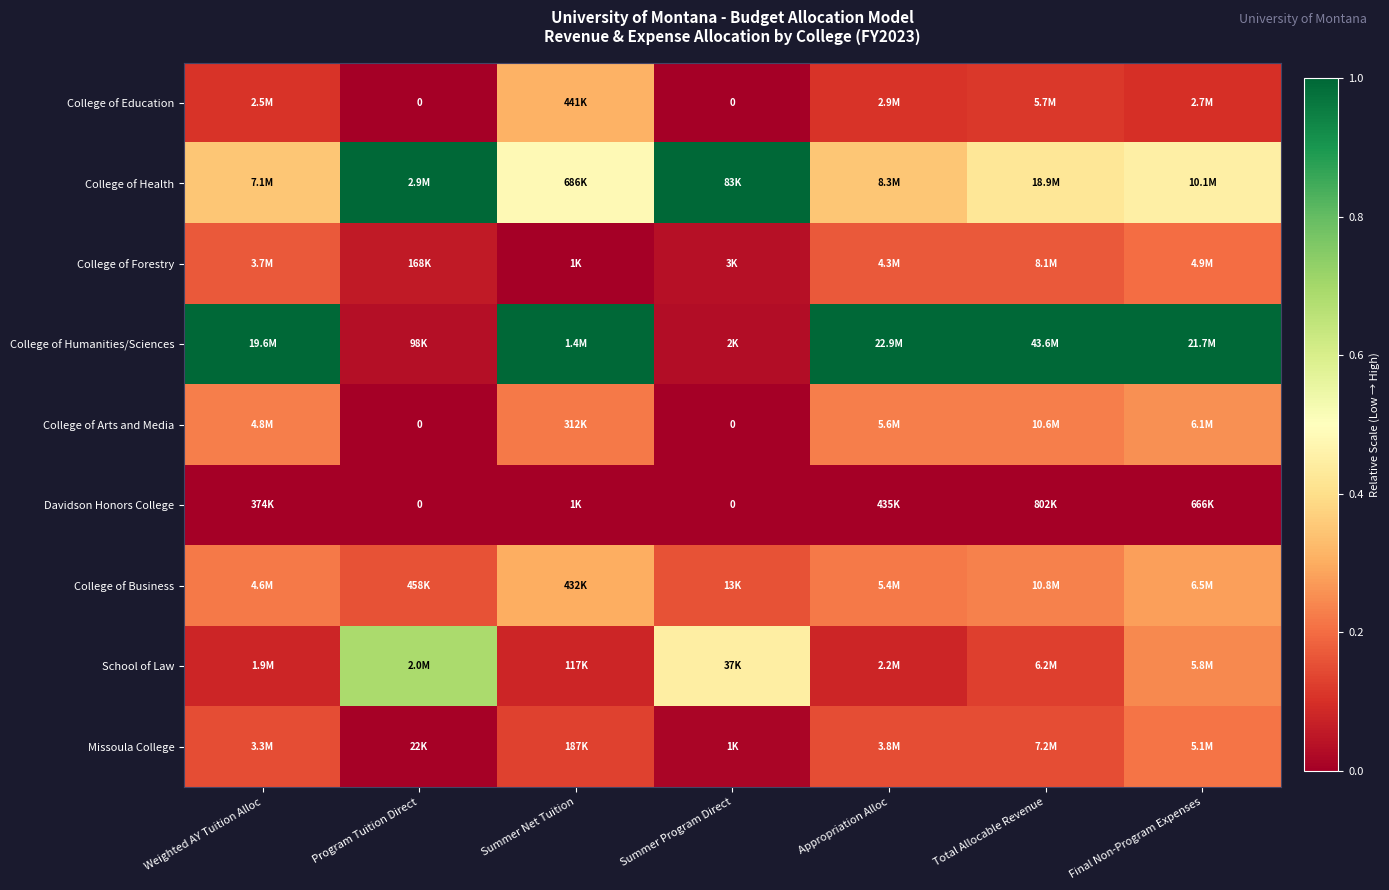

Which label corresponds to the smallest value in the chart?

Program Tuition Direct